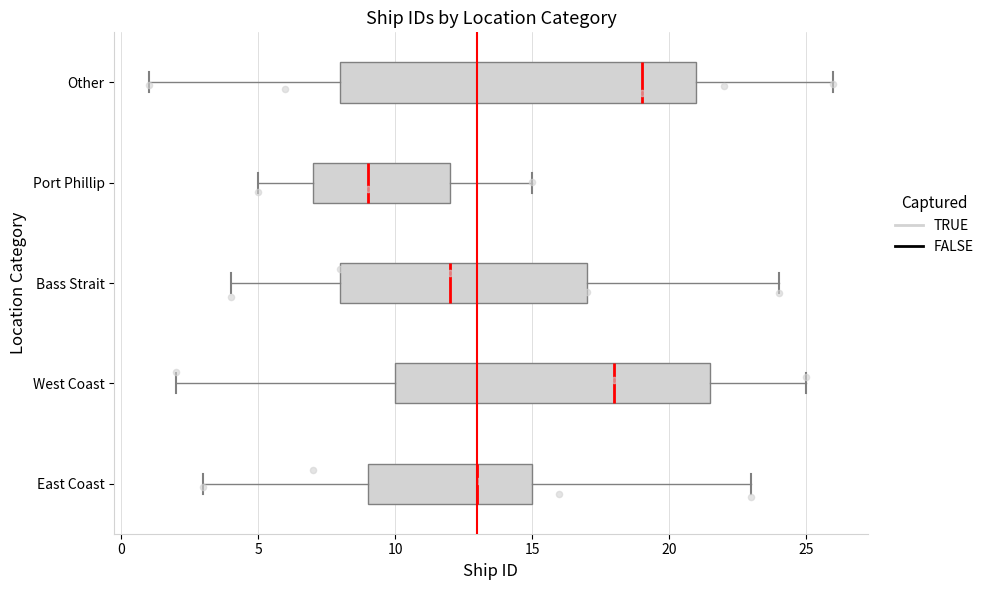

Reading bottom to top, transcribe this box plot: for each box, give where its median line is, the range the box spans, and where its two whiskers end, as read against the x-axis. The values are not printed on the chart, so give them approximately, as read against the axis.

East Coast: median 13.0, box 9.0 to 15.0, whiskers 3.0 to 23.0
West Coast: median 18.0, box 10.0 to 21.5, whiskers 2.0 to 25.0
Bass Strait: median 12.0, box 8.0 to 17.0, whiskers 4.0 to 24.0
Port Phillip: median 9.0, box 7.0 to 12.0, whiskers 5.0 to 15.0
Other: median 19.0, box 8.0 to 21.0, whiskers 1.0 to 26.0